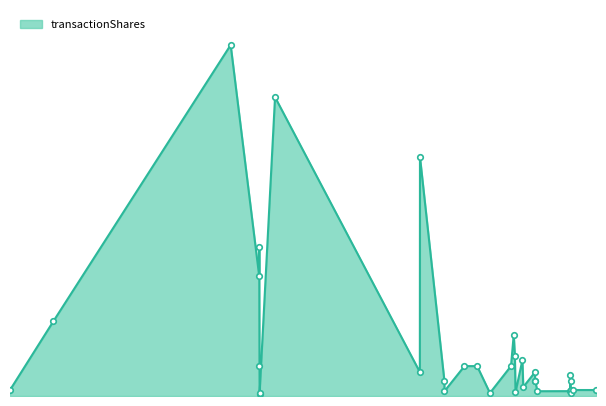

At which label is the value closest to 59074?

2009-11-10